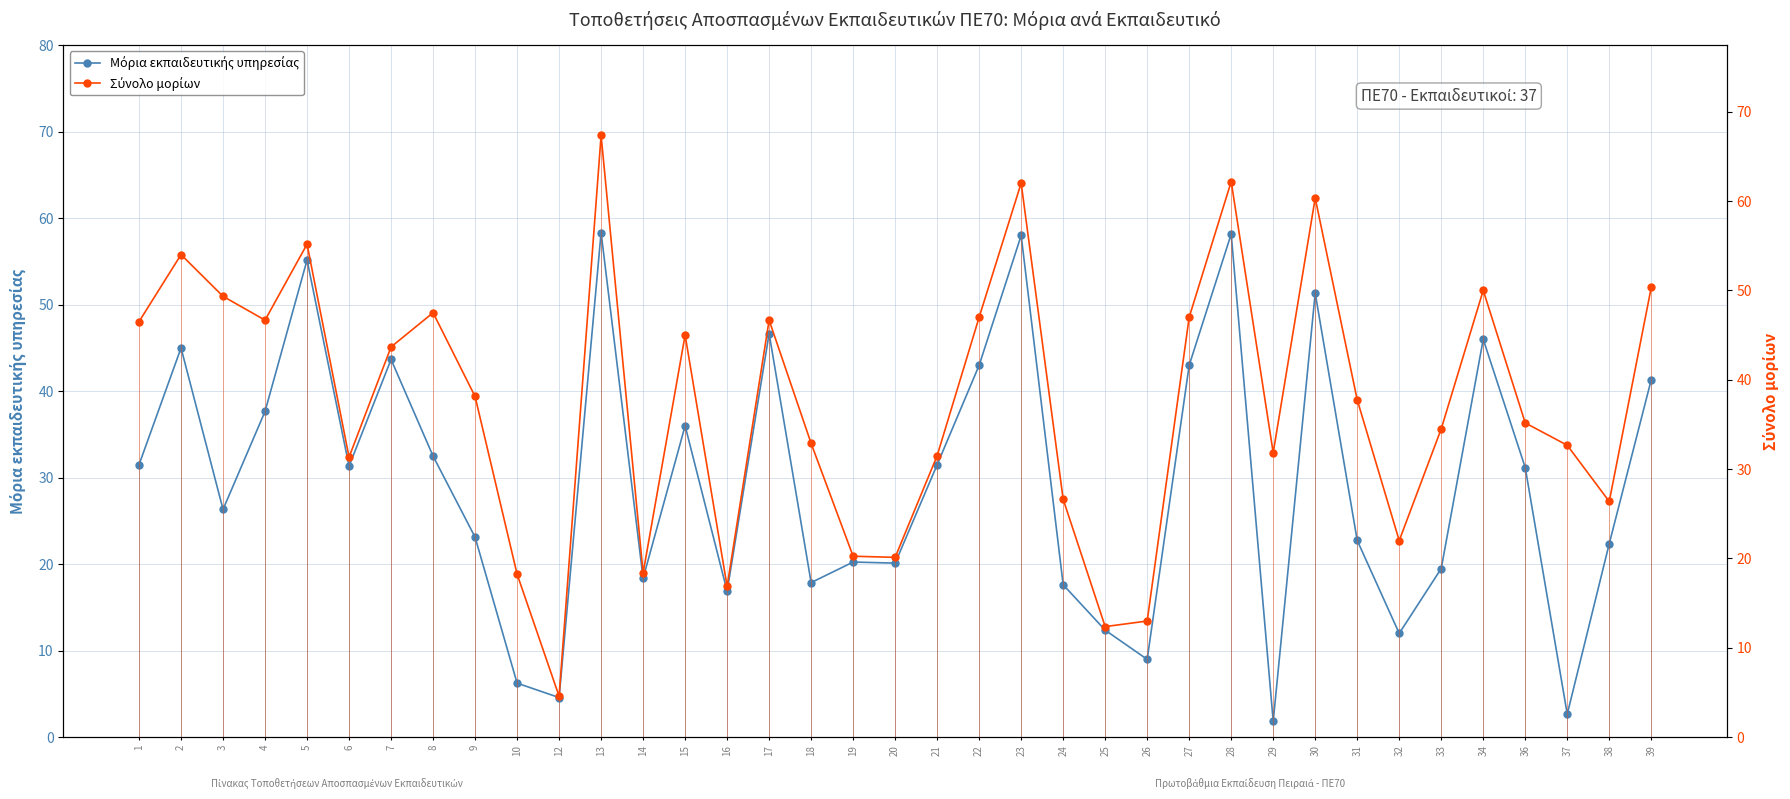

What is the spread (max minus min) of values at 23?

4.0